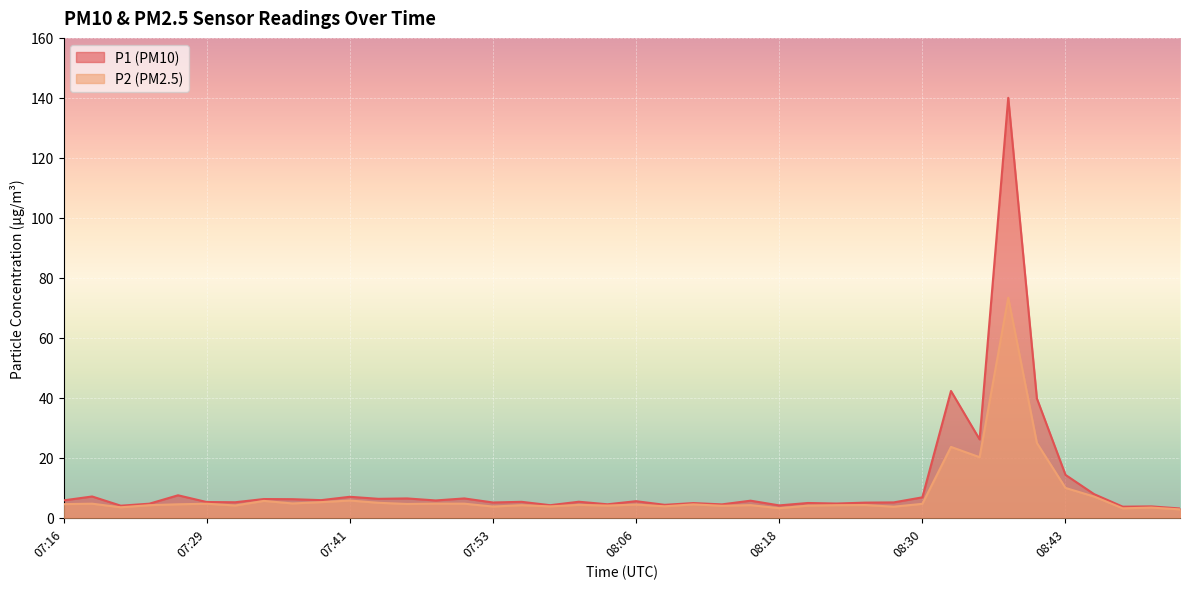

List the series in order of their peak value, highest first.

P1, P2